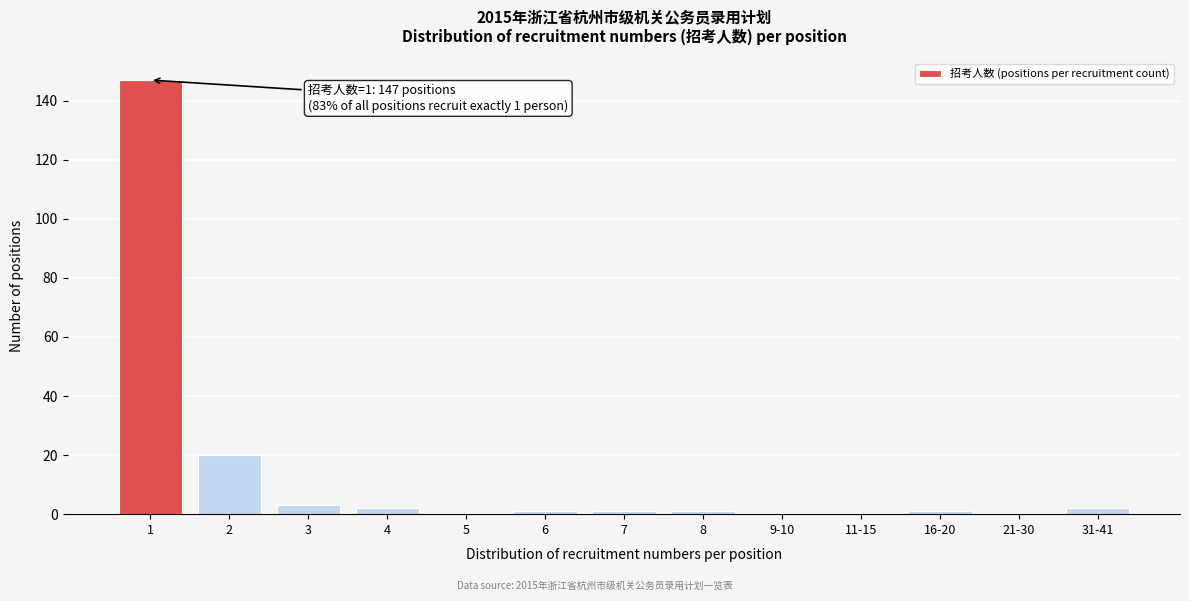

Reading left to right, list all the values displayed in this chart.

1=147	2=20	3=3	4=2	5=0	6=1	7=1	8=1	9-10=0	11-15=0	16-20=1	21-30=0	31-41=2